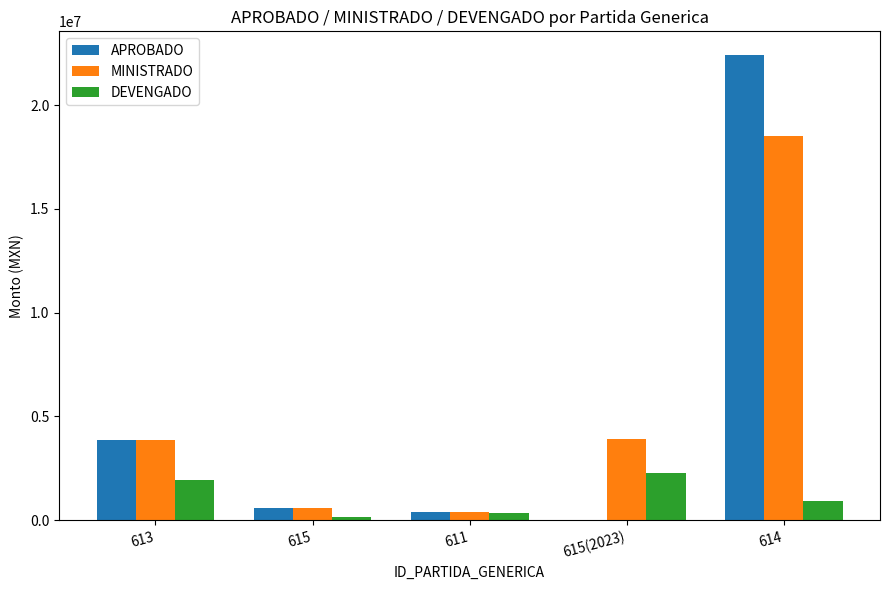

Are the bars horizontal?

No